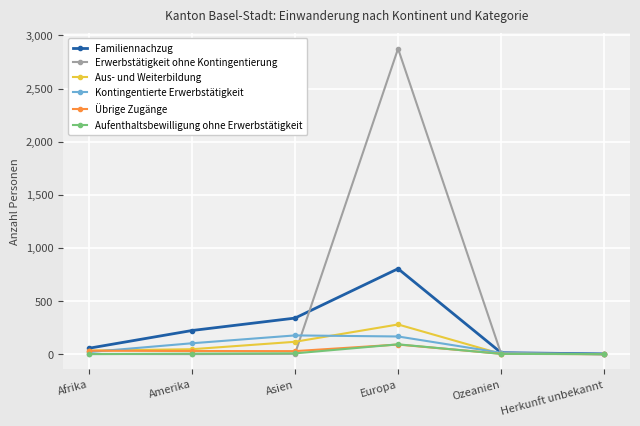

What is the minimum value for Familiennachzug?

2